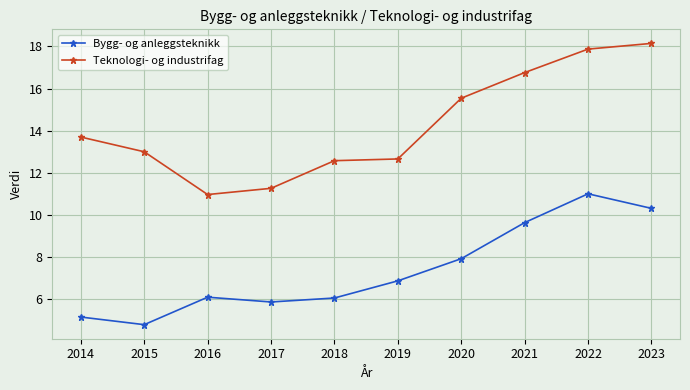

What is the difference between the highest and lowest values at 2022?

6.9